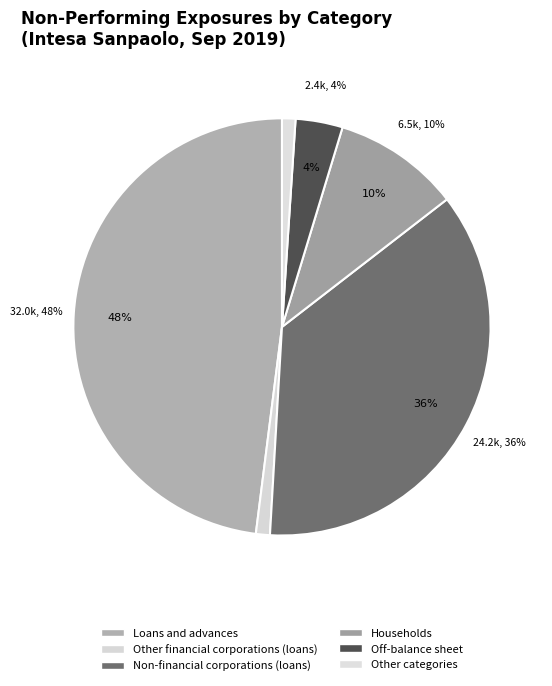

Does any single category account for the majority?

No